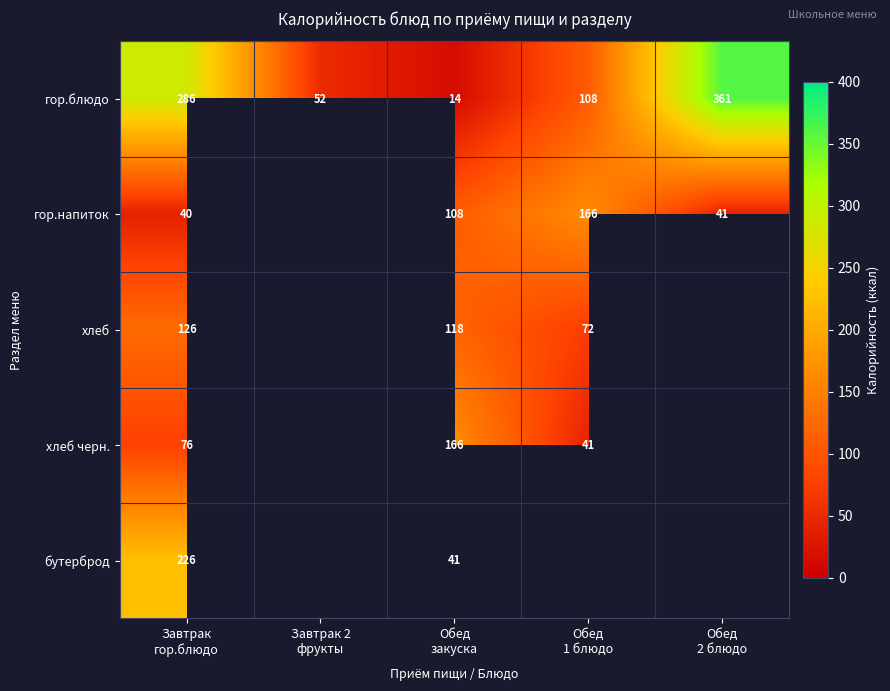

What is the sum of all гор.блюдо values?

821